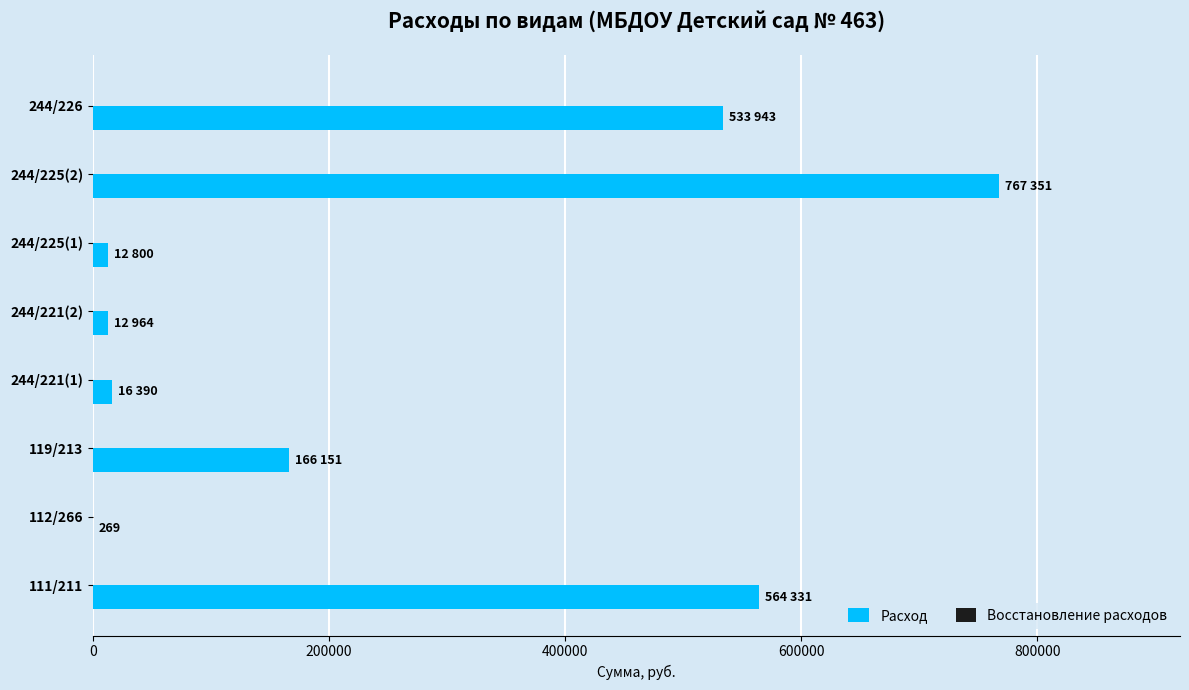

Between 244/225(2) and 111/211, which is larger?

244/225(2)